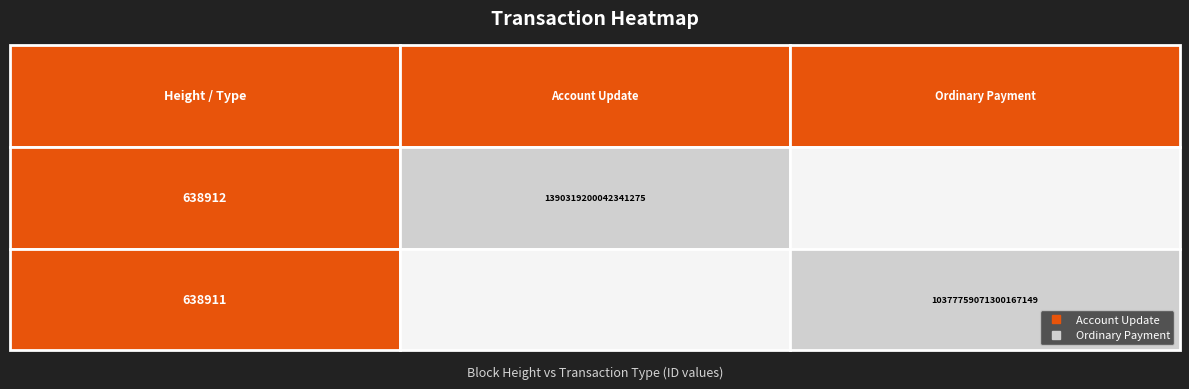

At which category is the sum across all series the highest?

638911